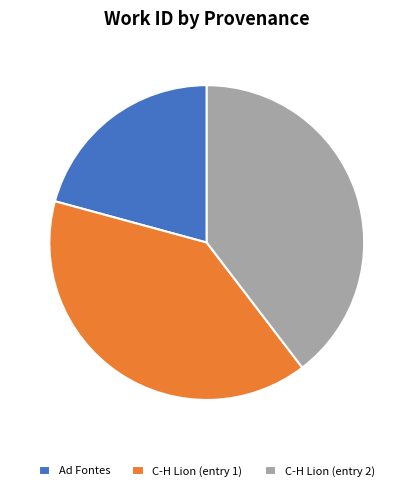

The Ad Fontes slice represents 12% of the pie. True or false?

False